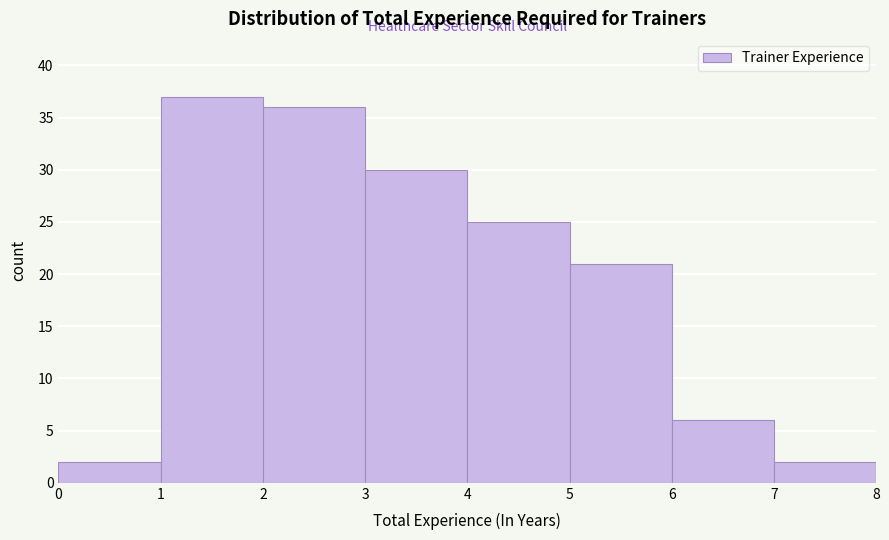

Reading left to right, list every bar in this chart as the range it spans on the x-axis followed by its height. The values are not printed on the chart, so give them approximately, as read against the axis.

0 to 1: 2
1 to 2: 37
2 to 3: 36
3 to 4: 30
4 to 5: 25
5 to 6: 21
6 to 7: 6
7 to 8: 2